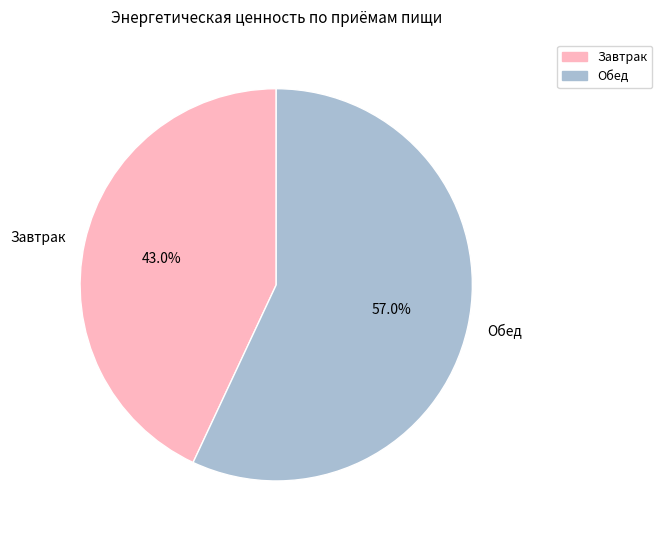

How many segments does this pie chart have?

2